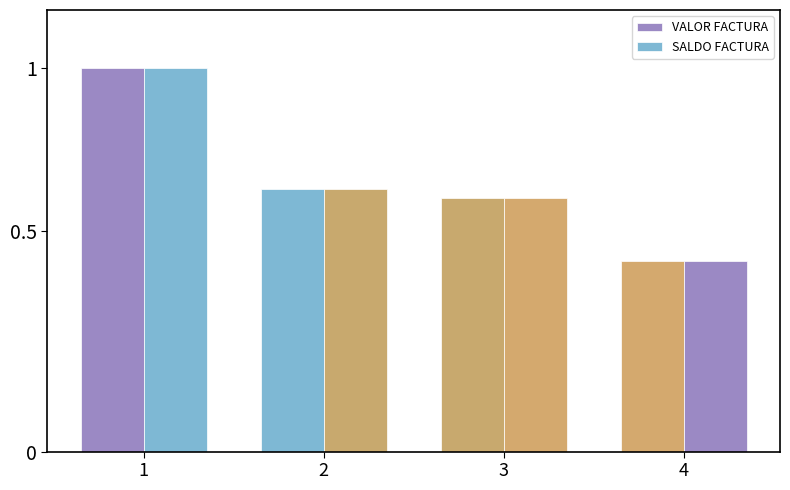

What is the total value across all series at 4?

189600